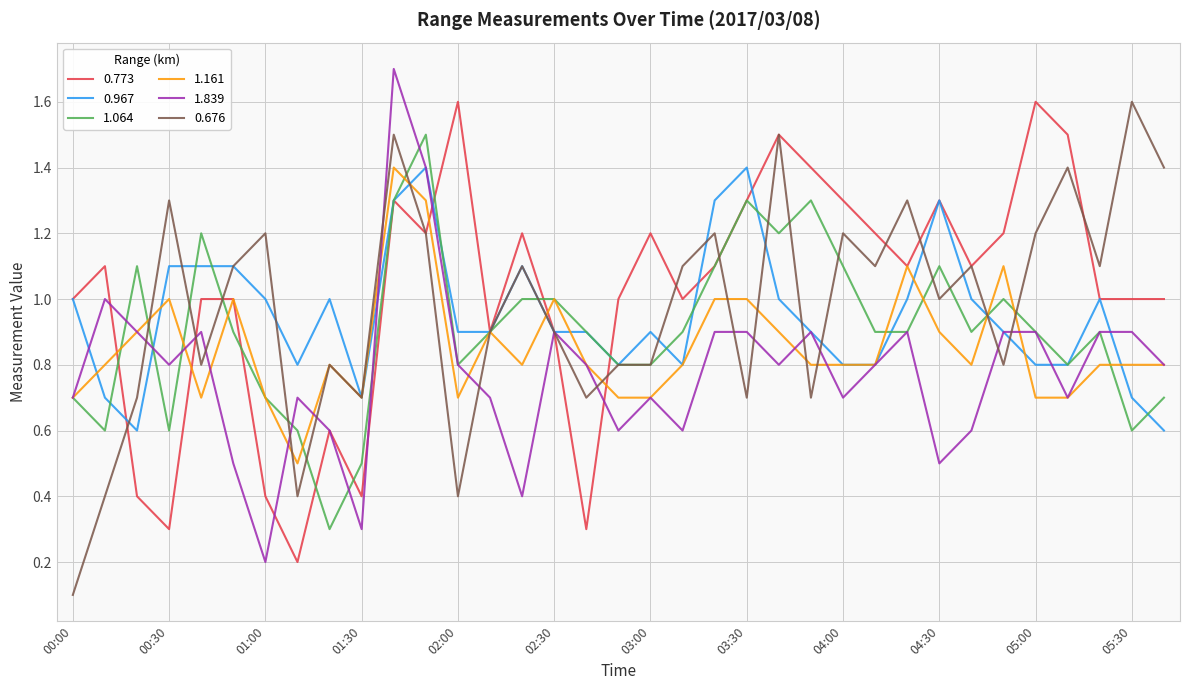

What is the maximum value shown in the chart?

1.7